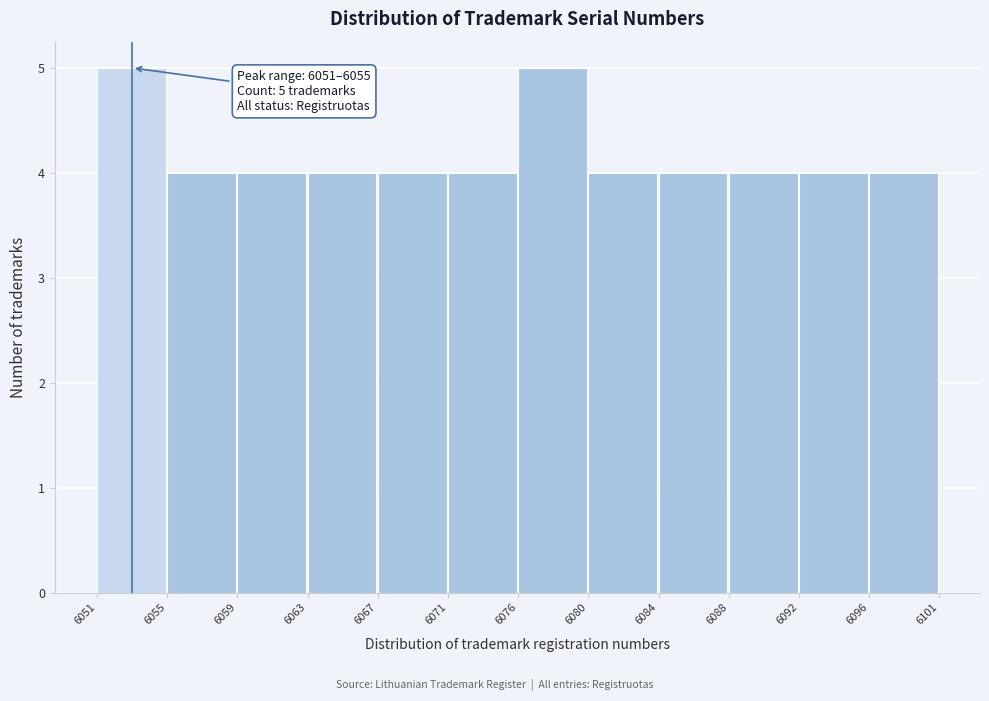

Reading left to right, extract all data points from this chart.

6051=5	6055=4	6059=4	6063=4	6067=4	6071=4	6076=5	6080=4	6084=4	6088=4	6092=4	6096=4